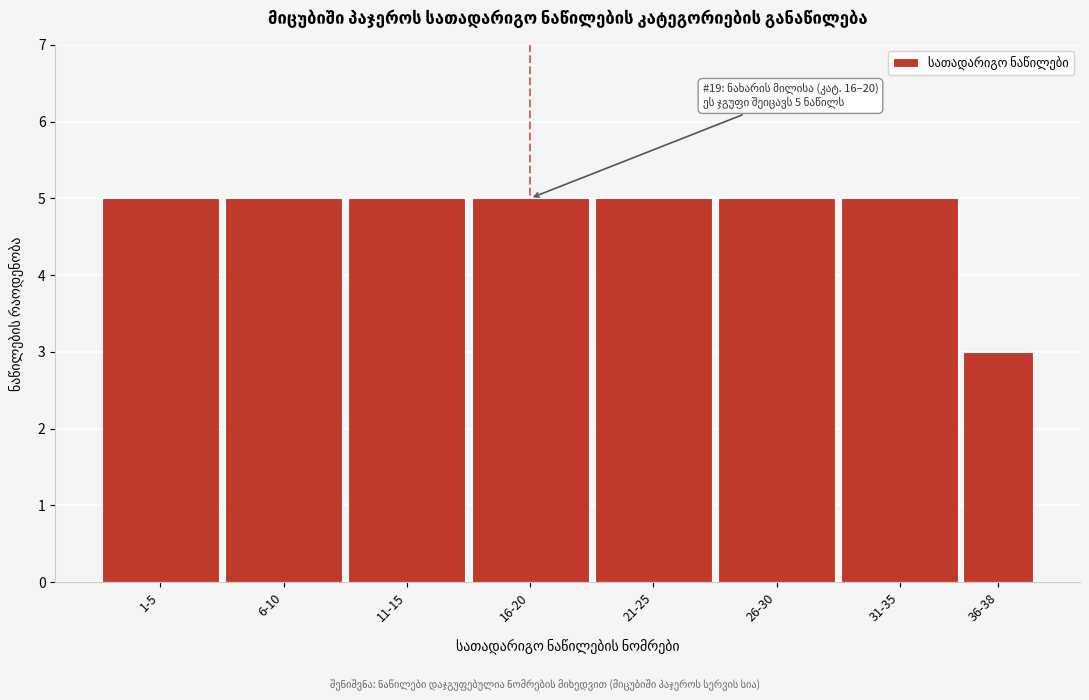

Reading right to left, transcribe all the data shown in this chart.

3	5	5	5	5	5	5	5